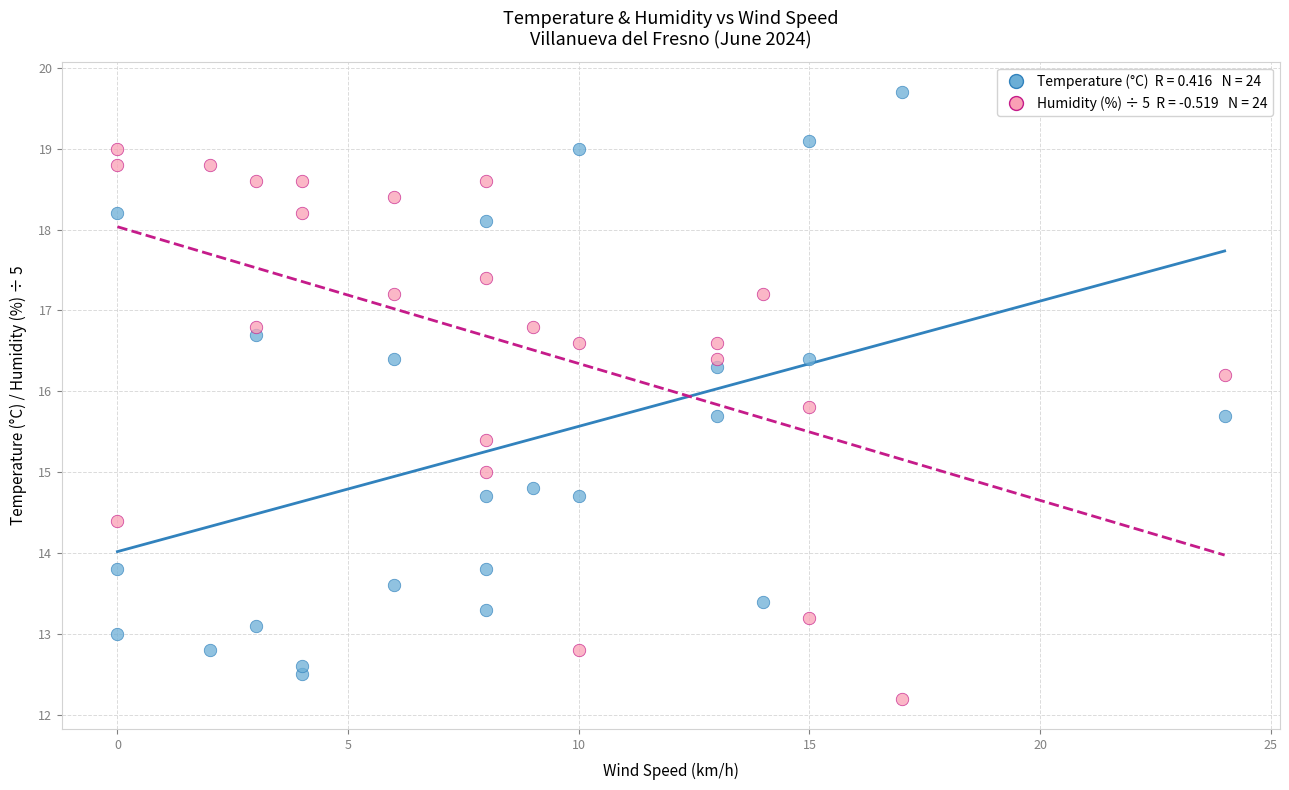

Across all data points, what is the range of Y values (max minus min)?

7.5